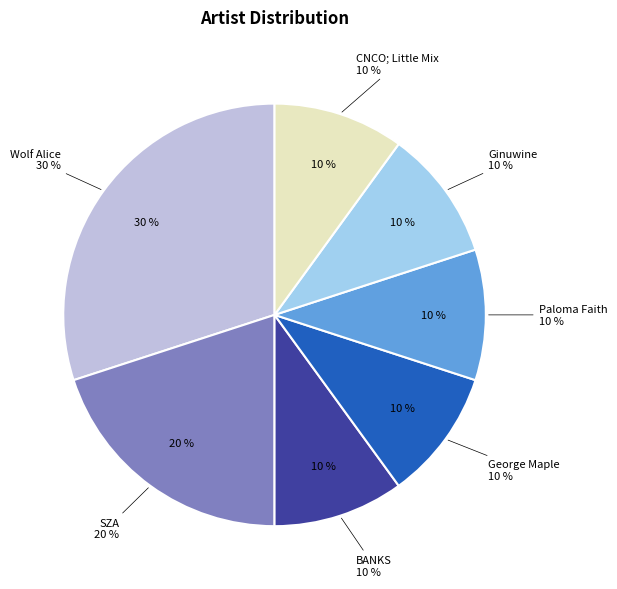

True or false: BANKS accounts for 1% of the total.

False